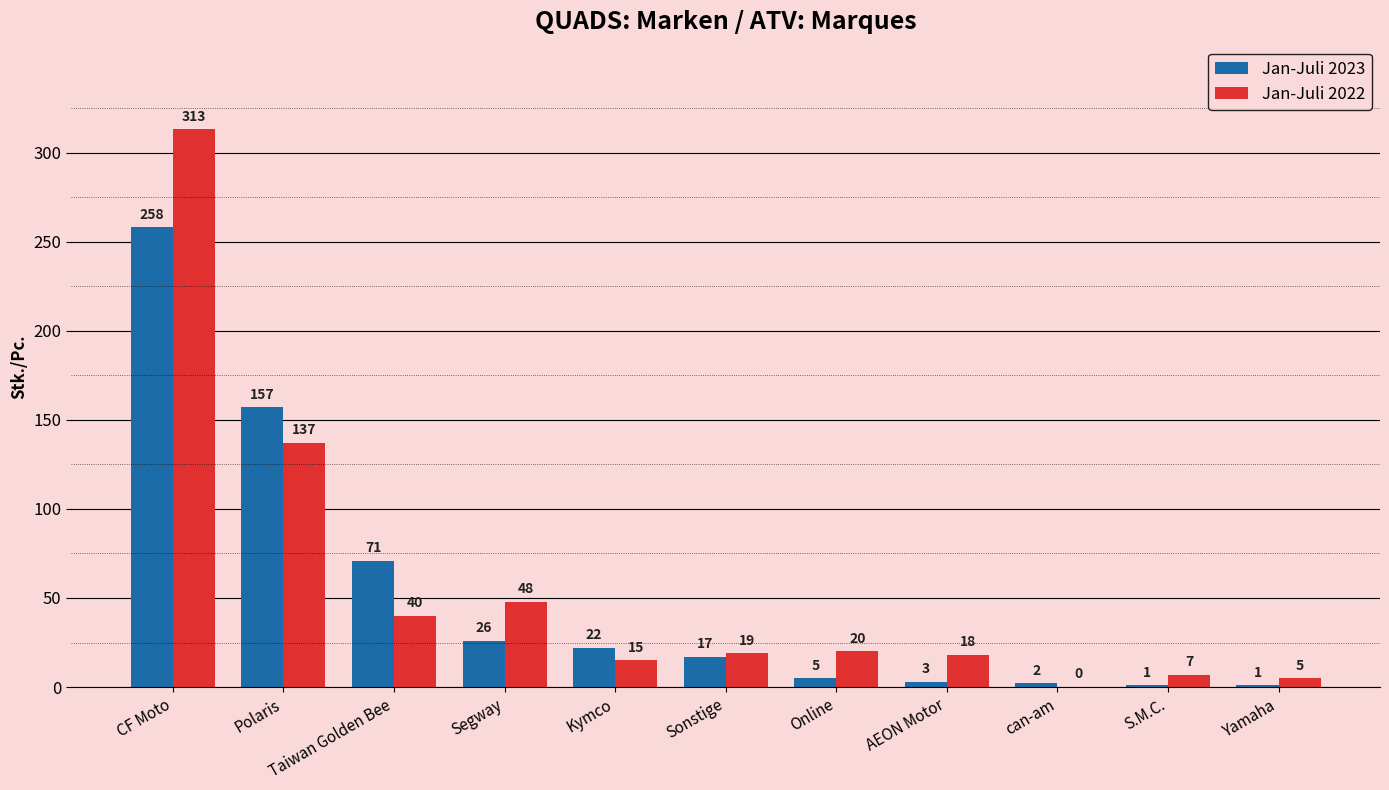

Reading right to left, transcribe all the data shown in this chart.

Jan-Juli 2023: Yamaha=1	S.M.C.=1	can-am=2	AEON Motor=3	Online=5	Sonstige=17	Kymco=22	Segway=26	Taiwan Golden Bee=71	Polaris=157	CF Moto=258
Jan-Juli 2022: Yamaha=5	S.M.C.=7	can-am=0	AEON Motor=18	Online=20	Sonstige=19	Kymco=15	Segway=48	Taiwan Golden Bee=40	Polaris=137	CF Moto=313